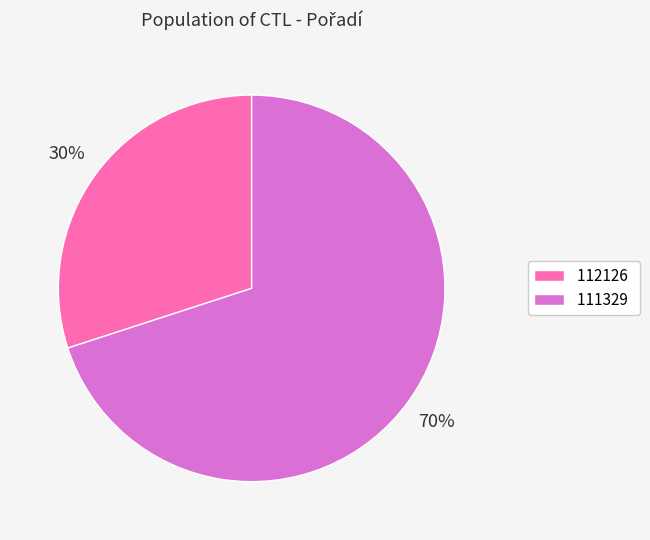

How many slices are in this pie chart?

2